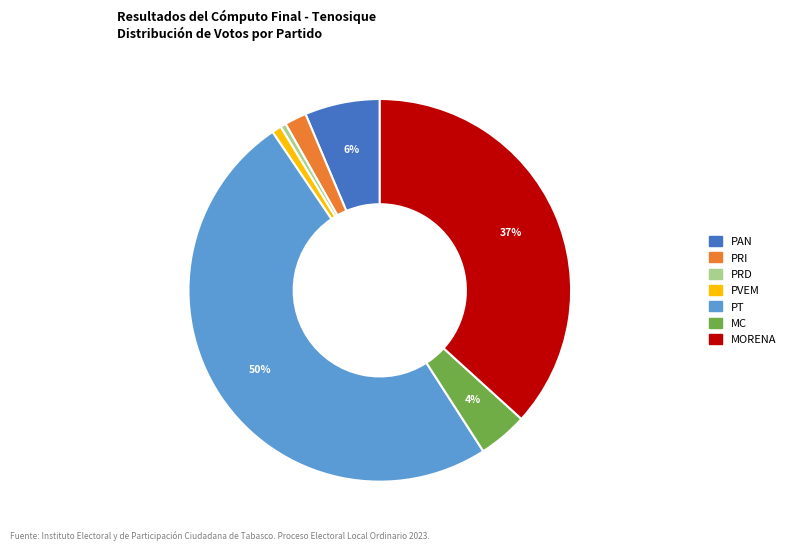

Does PRI represent more than half of the total?

No